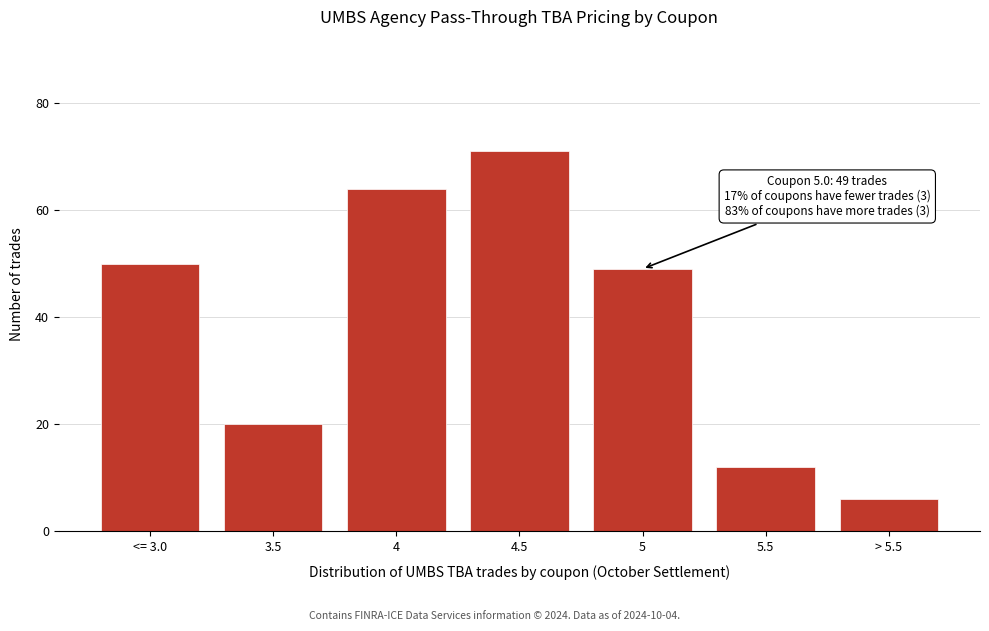

Reading left to right, what are all the values shown in this chart?

<= 3.0=50	3.5=20	4=64	4.5=71	5=49	5.5=12	> 5.5=6